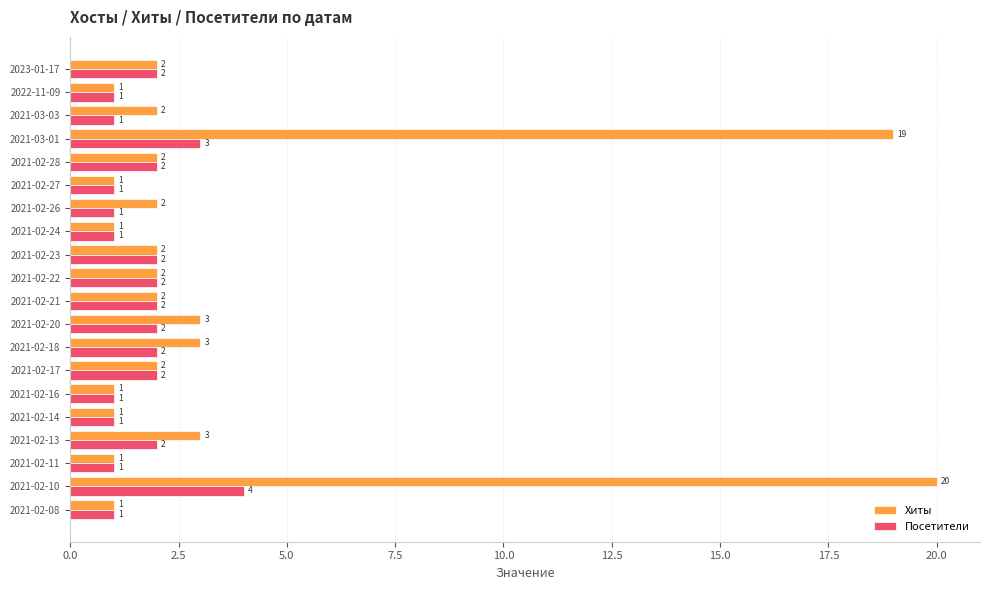

What is the sum of the Хиты values at 2021-02-22 and 2021-02-23?

4